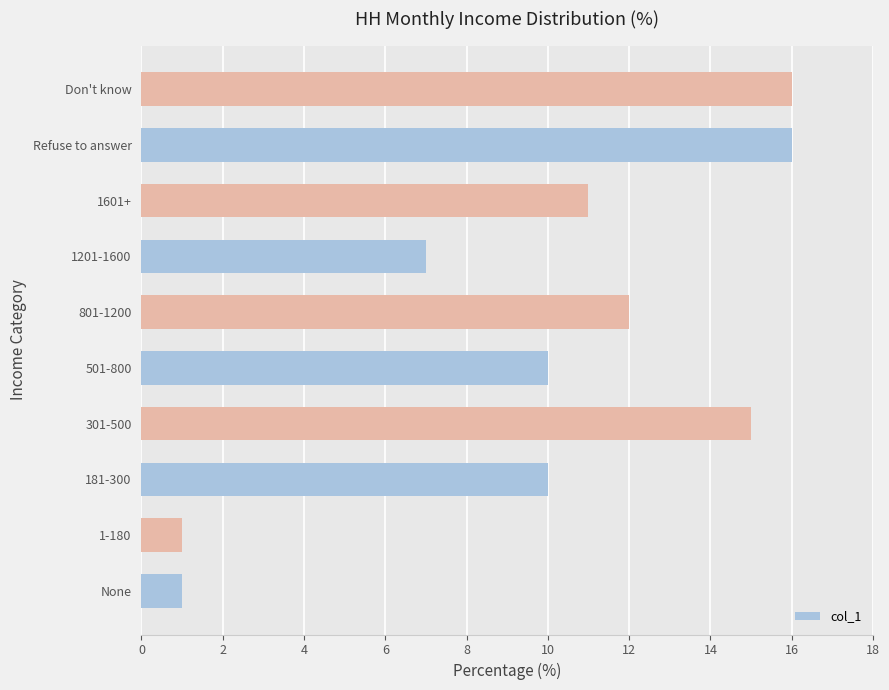

What is the maximum value shown in the chart?

16